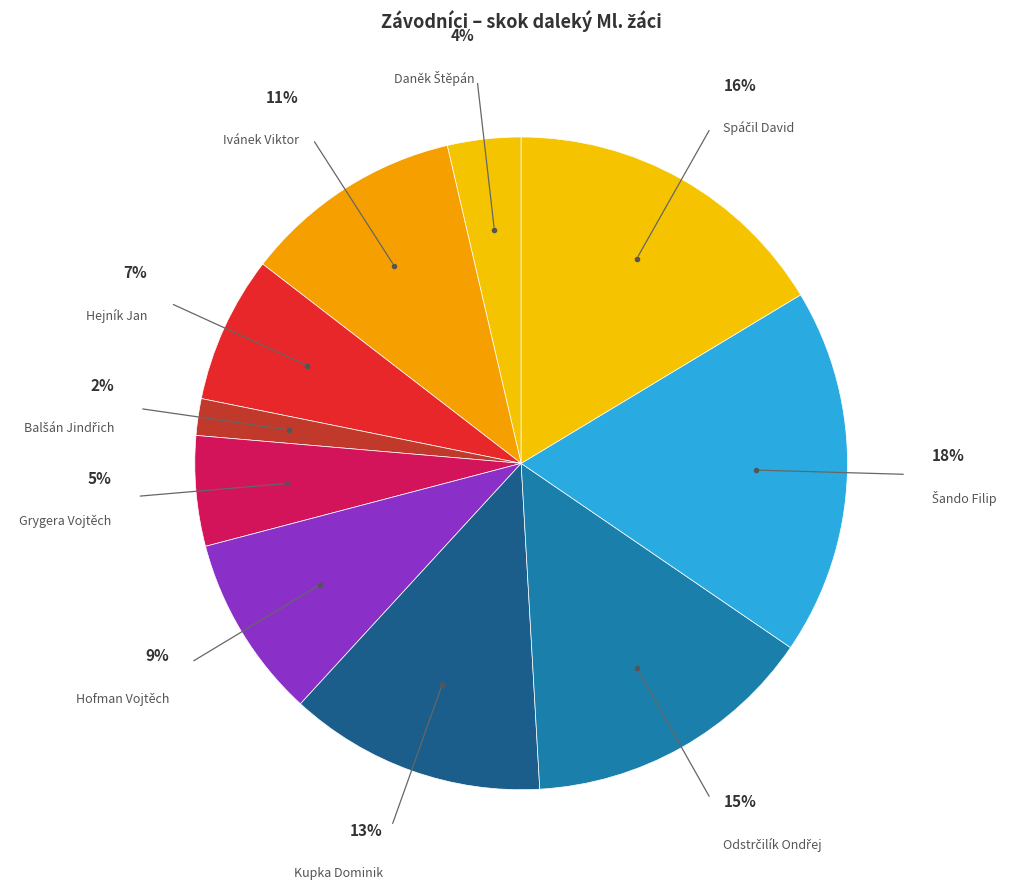

What is the largest slice in the pie chart?

Šando Filip